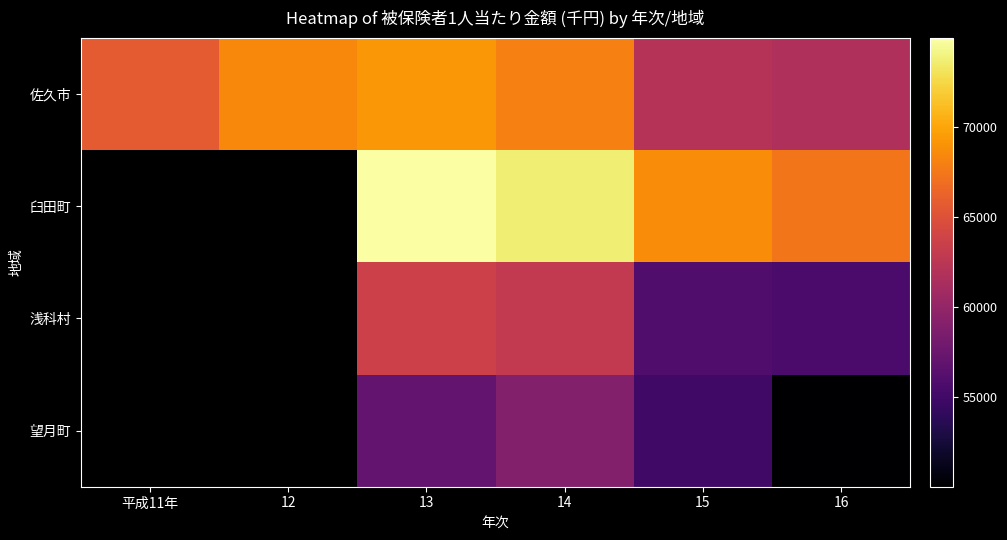

At which label does 佐久市 reach its minimum?

16